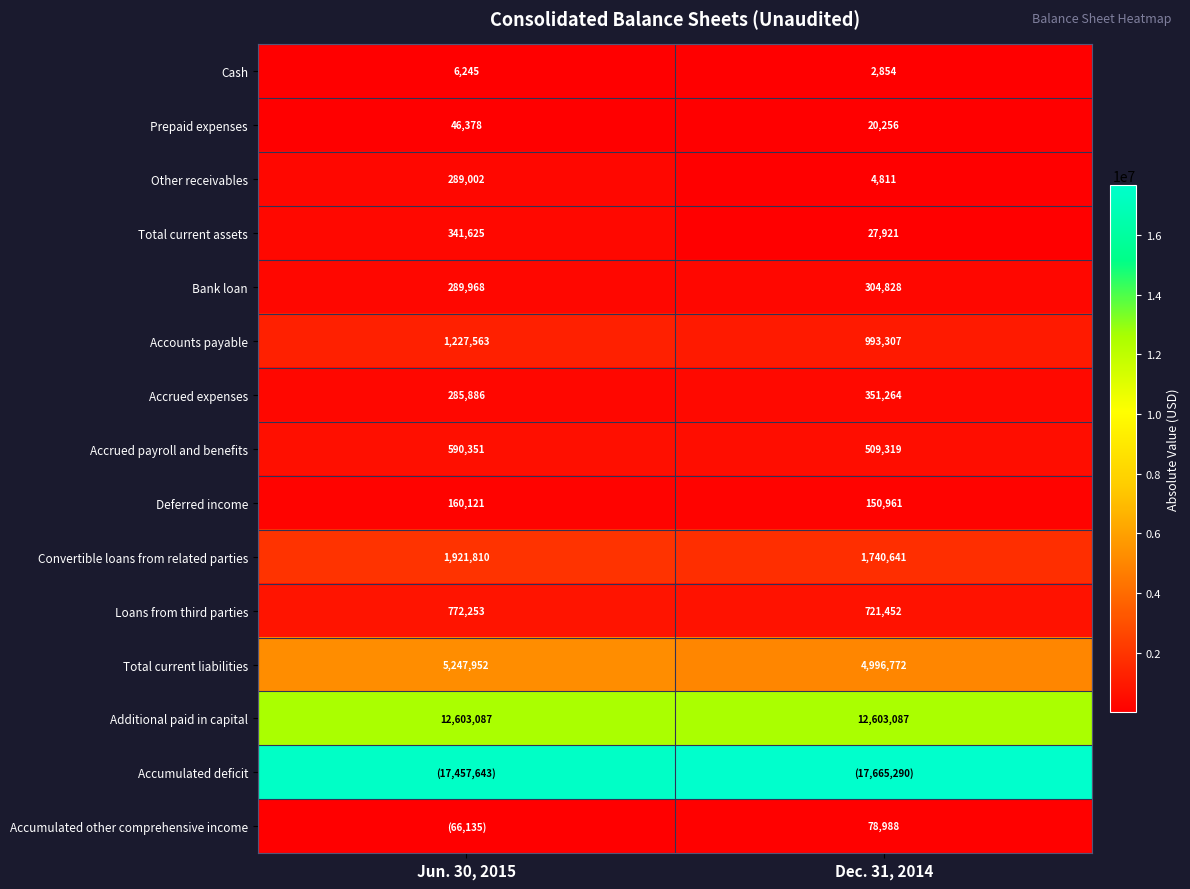

Rank the categories by Deferred income value from highest to lowest.

Jun. 30, 2015, Dec. 31, 2014